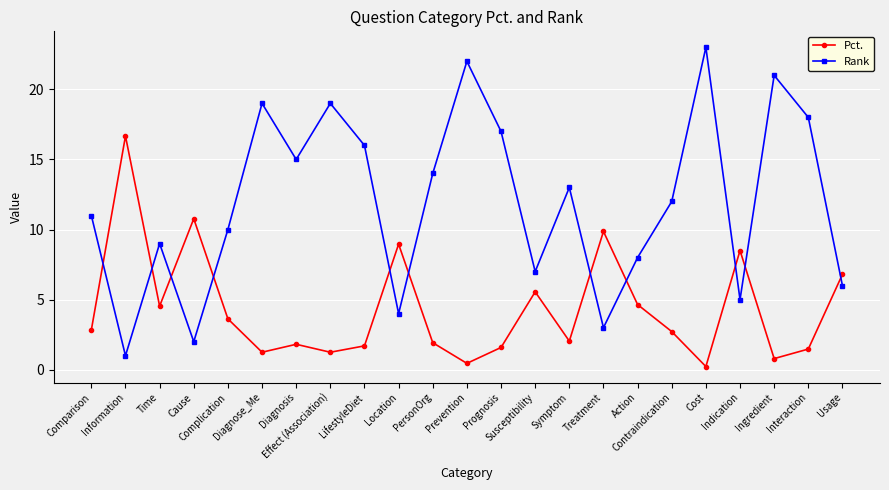

What is the maximum value shown in the chart?

23.0